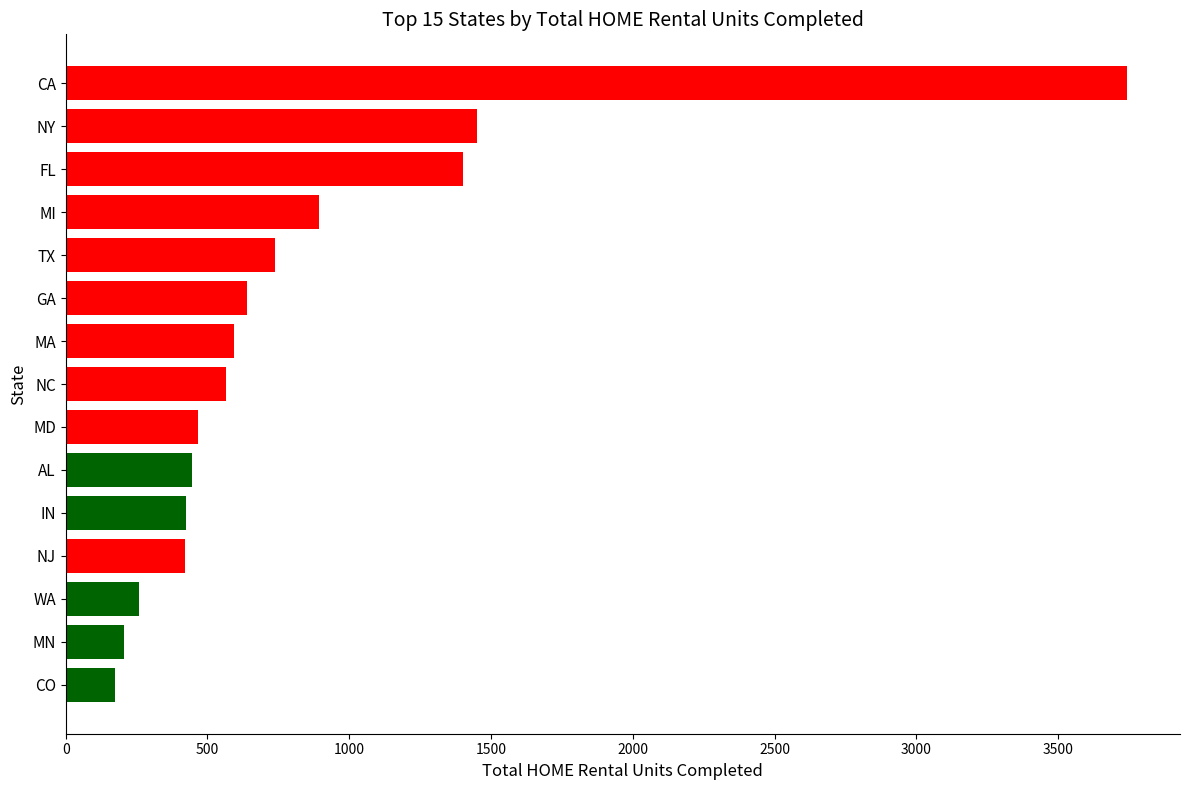

Where is the data nearest to the value 1958?

NY